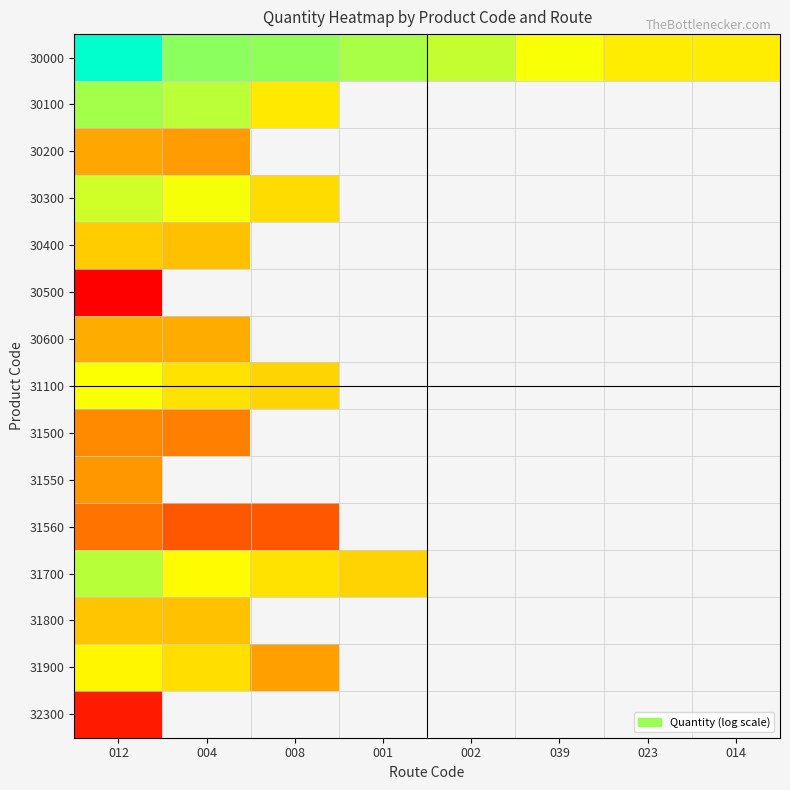

The 31800 series shows 8.8 at 004. True or false?

True